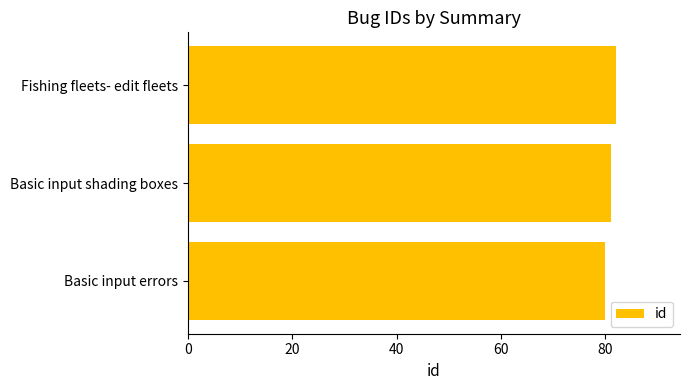

What is the ratio of the value at Fishing fleets- edit fleets to the value at Basic input shading boxes?

1.0